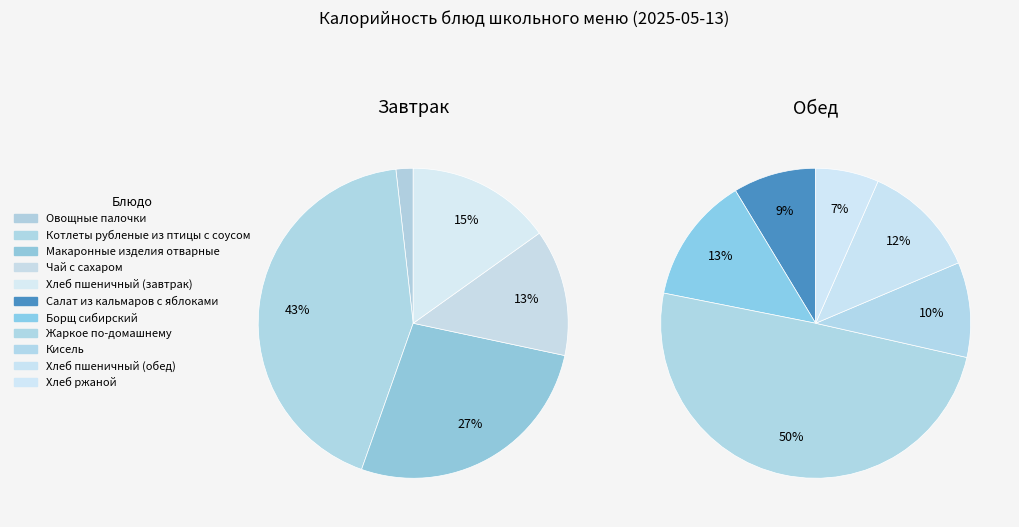

Which slice is the smallest?

Овощные палочки